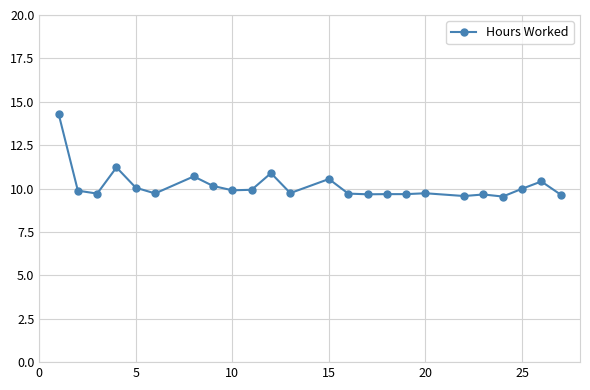

What is the difference between the maximum and minimum values?

4.8